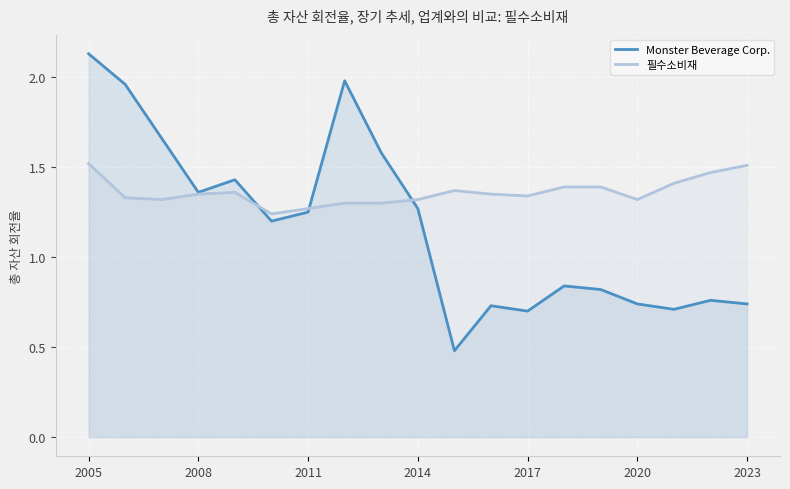

What is the smallest value displayed?

0.5